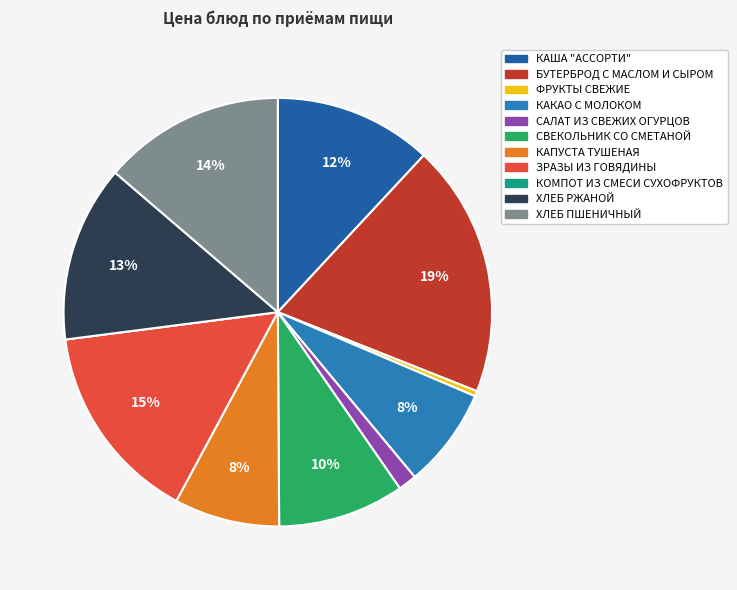

Is the sum of САЛАТ ИЗ СВЕЖИХ ОГУРЦОВ and ХЛЕБ ПШЕНИЧНЫЙ greater than half?

No